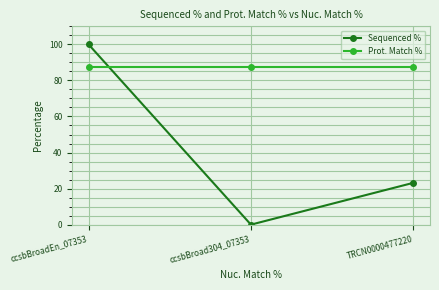

What is the label of the 2nd point from the right?

ccsbBroad304_07353